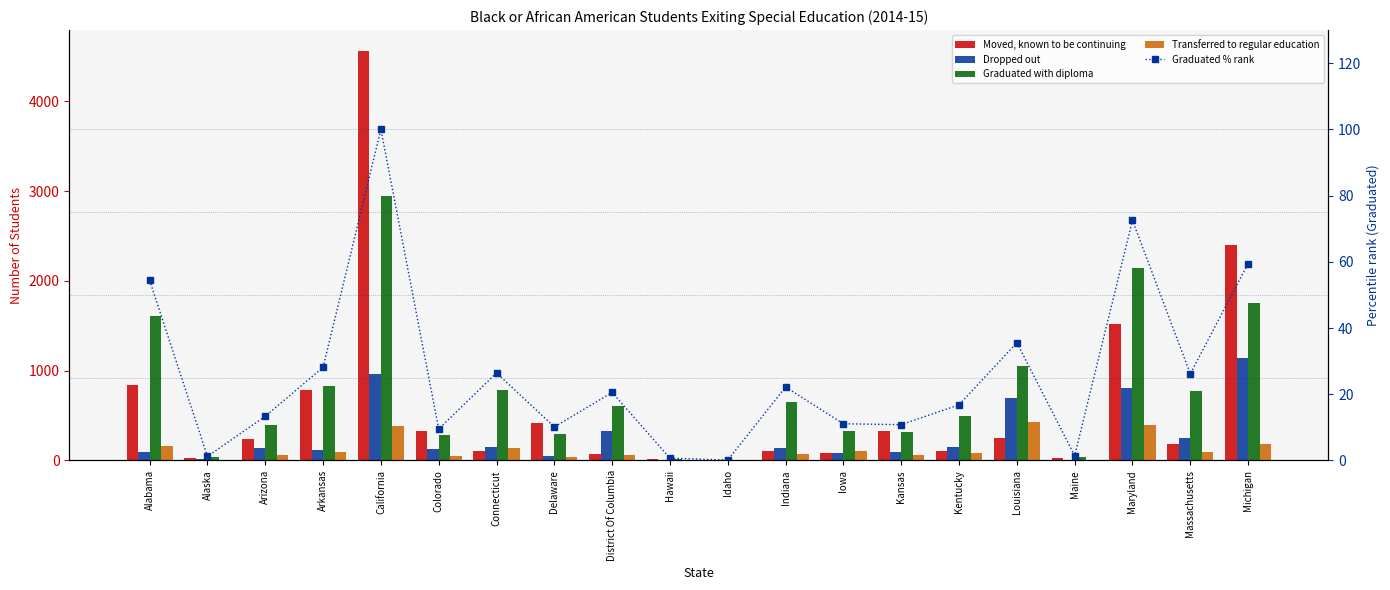

Rank the series at Idaho from highest to lowest value.

Transferred to regular education, Graduated with diploma, Moved, known to be continuing, Dropped out, Graduated % rank